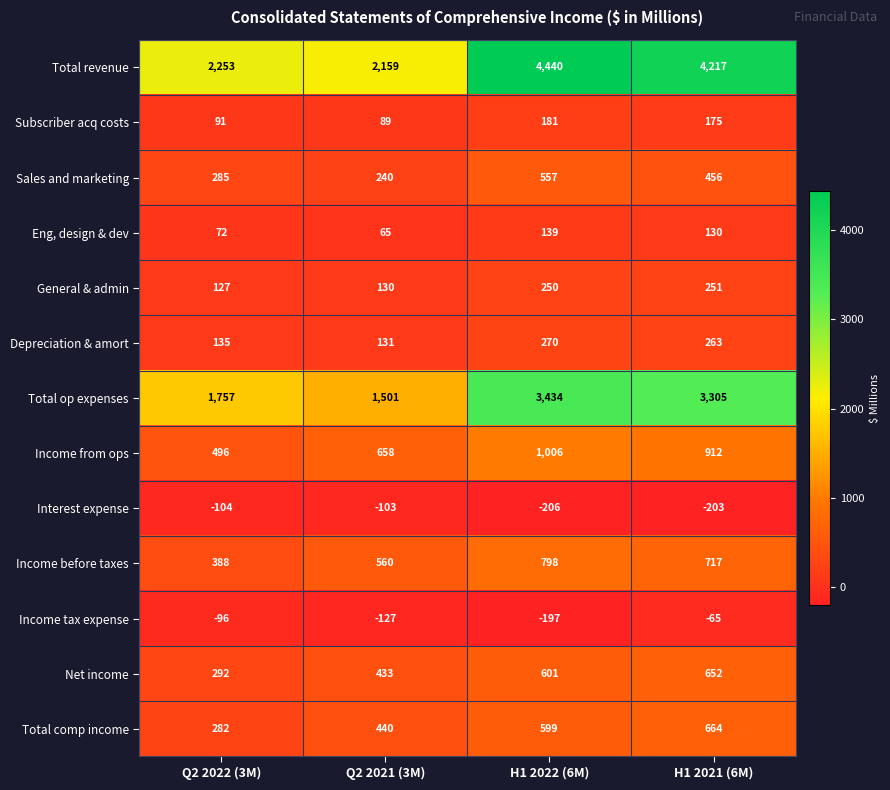

Which series has the largest total across all categories?

Total revenue